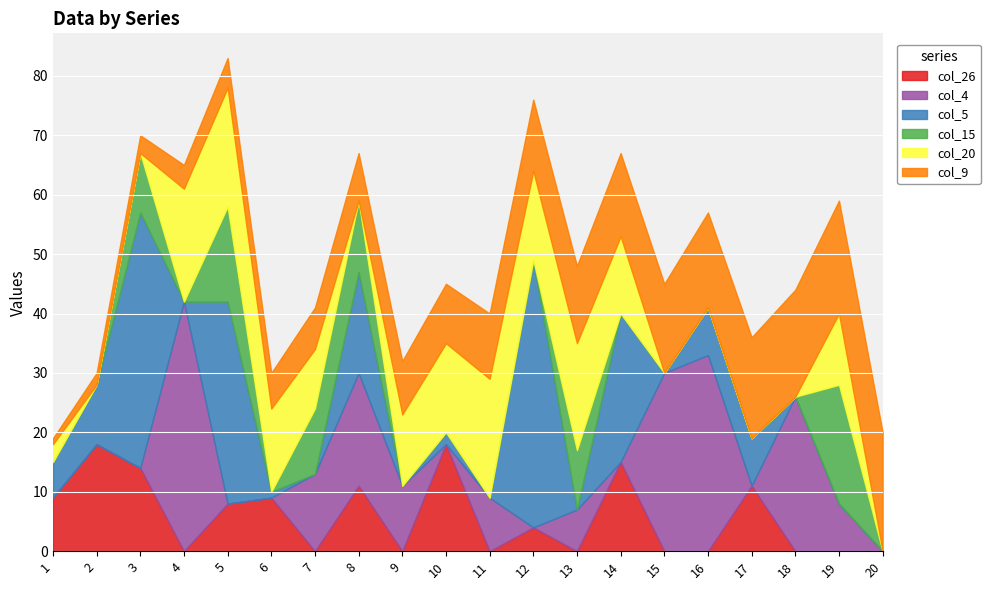

What are all the series names shown in the legend?

col_26, col_4, col_5, col_15, col_20, col_9